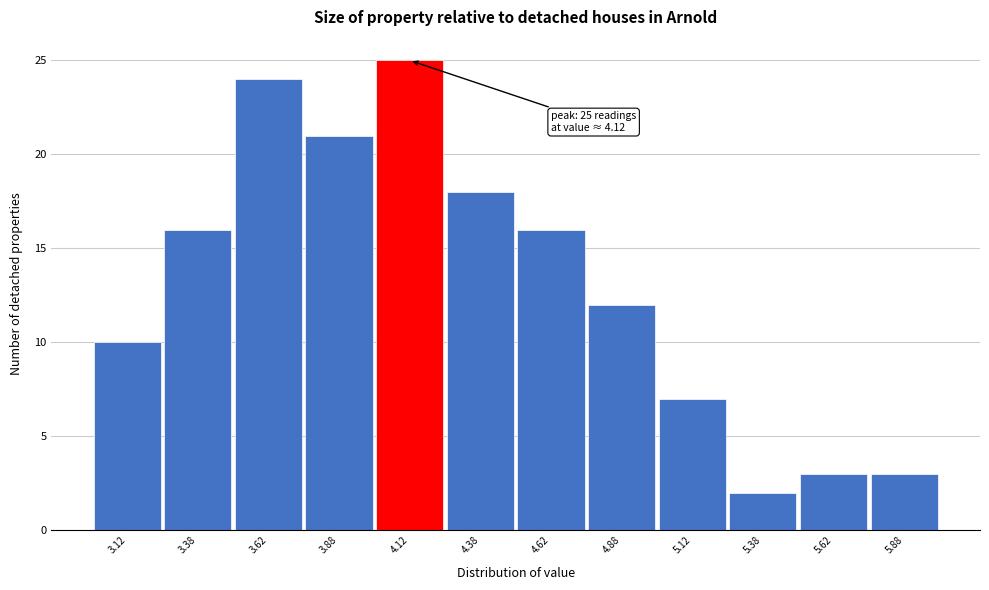

Over which range of the x-axis is the bar tallest?

4.00 to 4.25